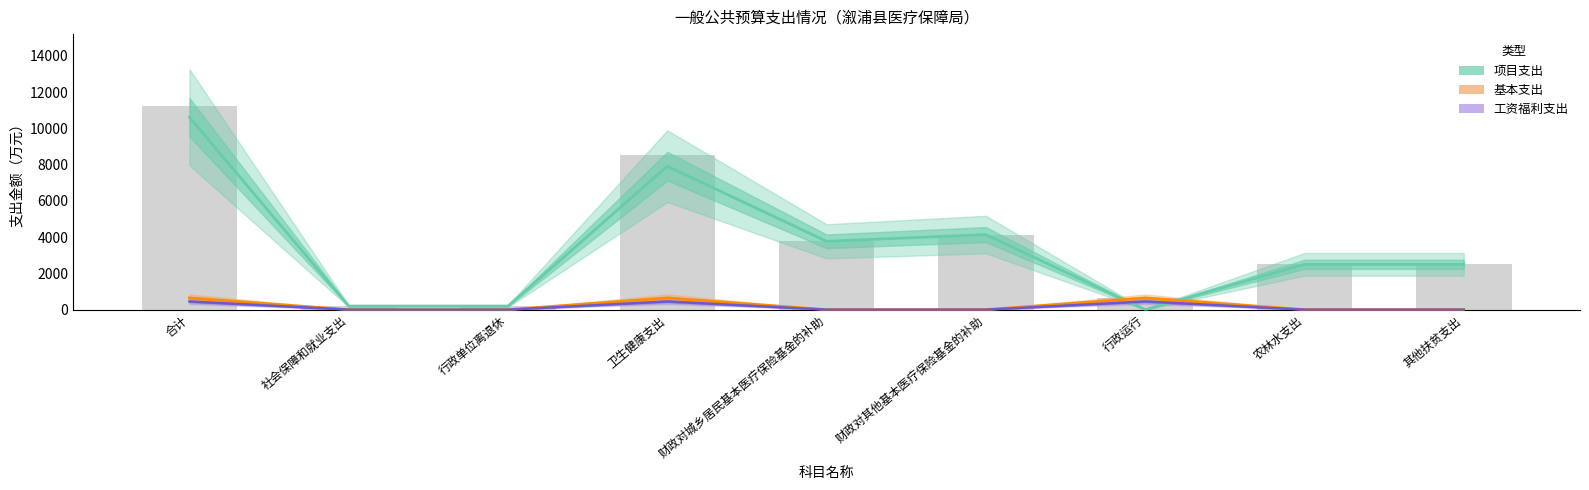

What position from the right is 社会保障和就业支出?

8